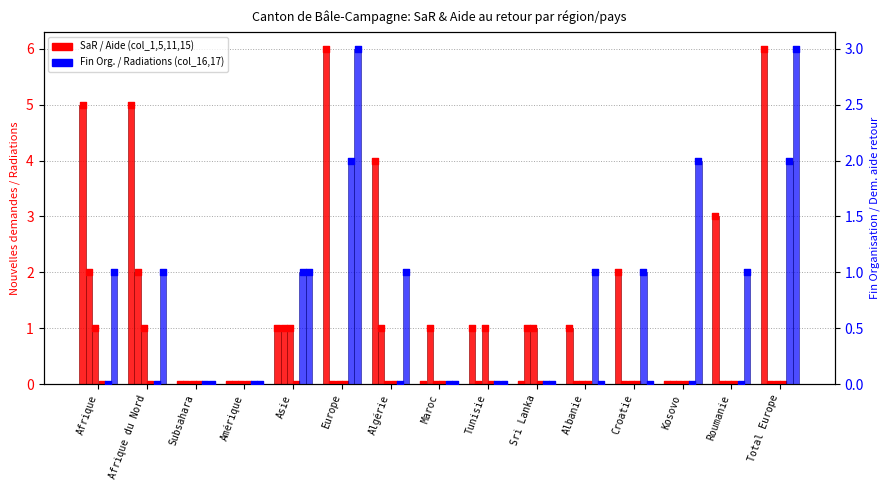

Which series contains the highest Y value?

Nouvelles dem. SaR Org. départ (col_15)